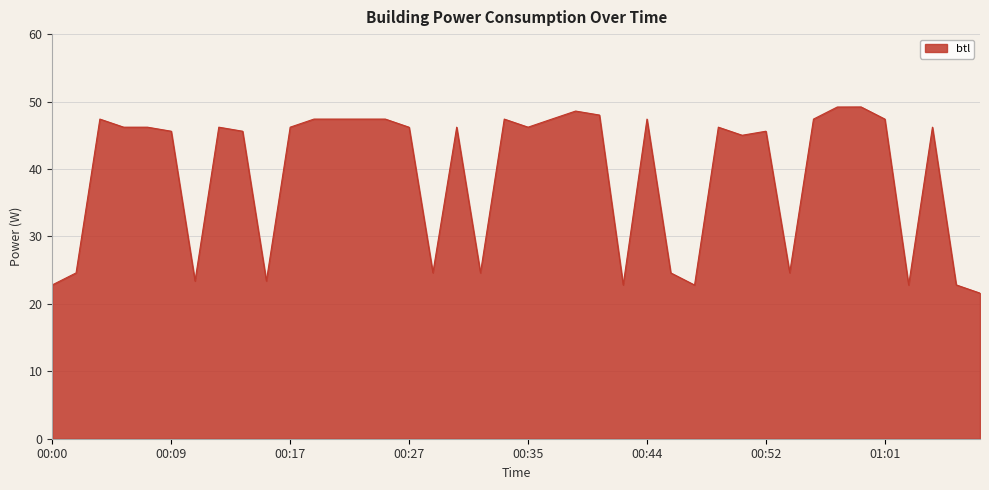

What is the smallest value displayed?

21.6